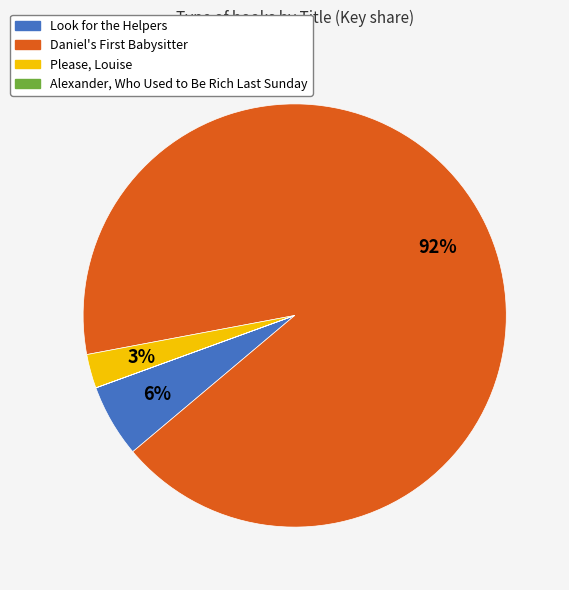

Which slice is the largest?

Daniel's First Babysitter